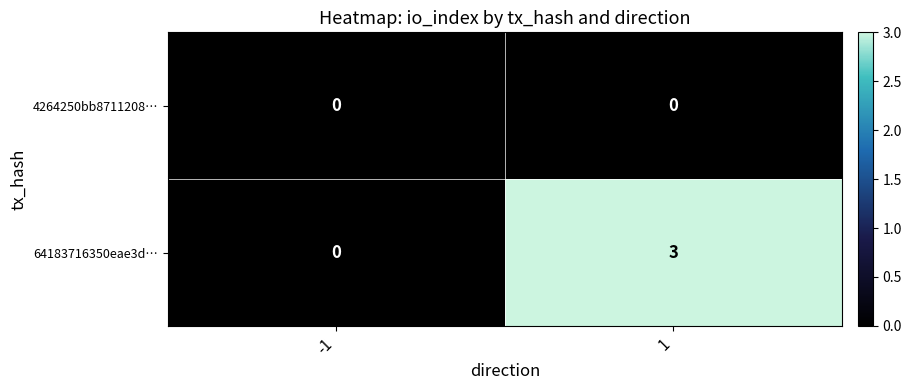

Reading left to right, list all the values displayed in this chart.

4264250bb8711208…: -1=0	1=0
64183716350eae3d…: -1=0	1=3